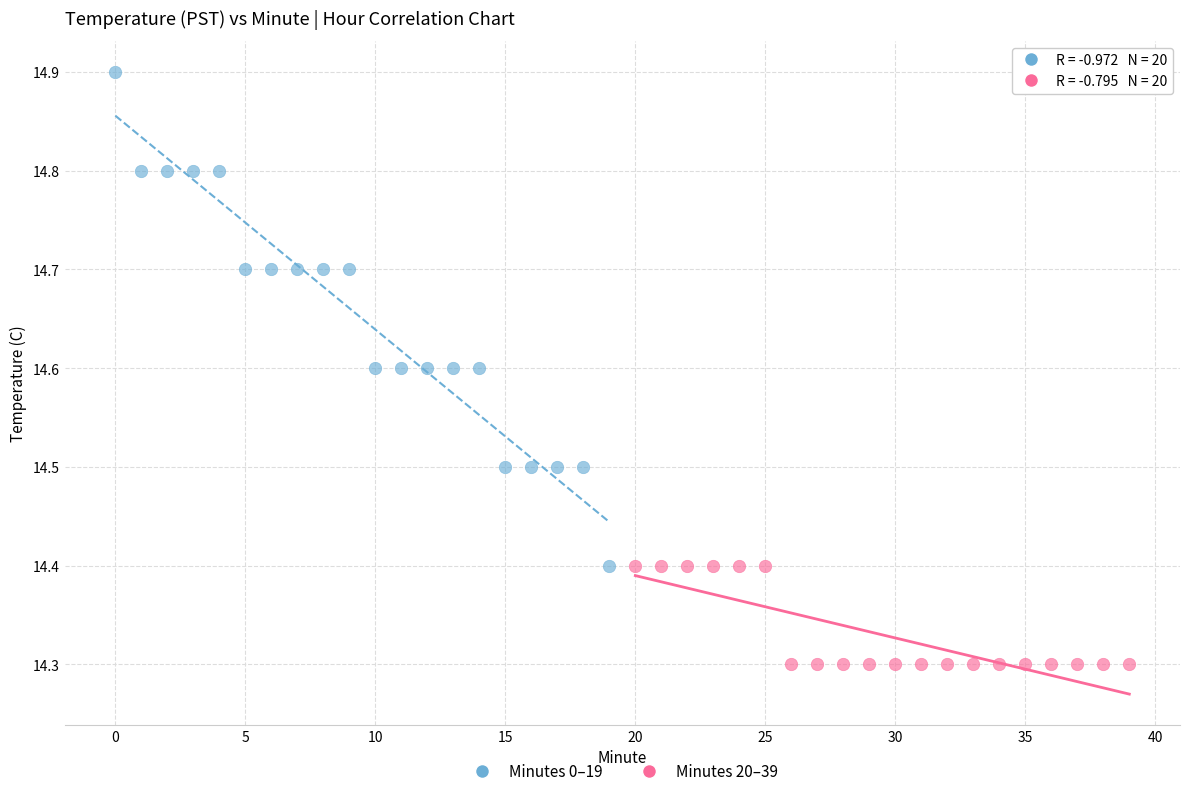

Which series reaches the minimum Y coordinate?

Minutes 20–39